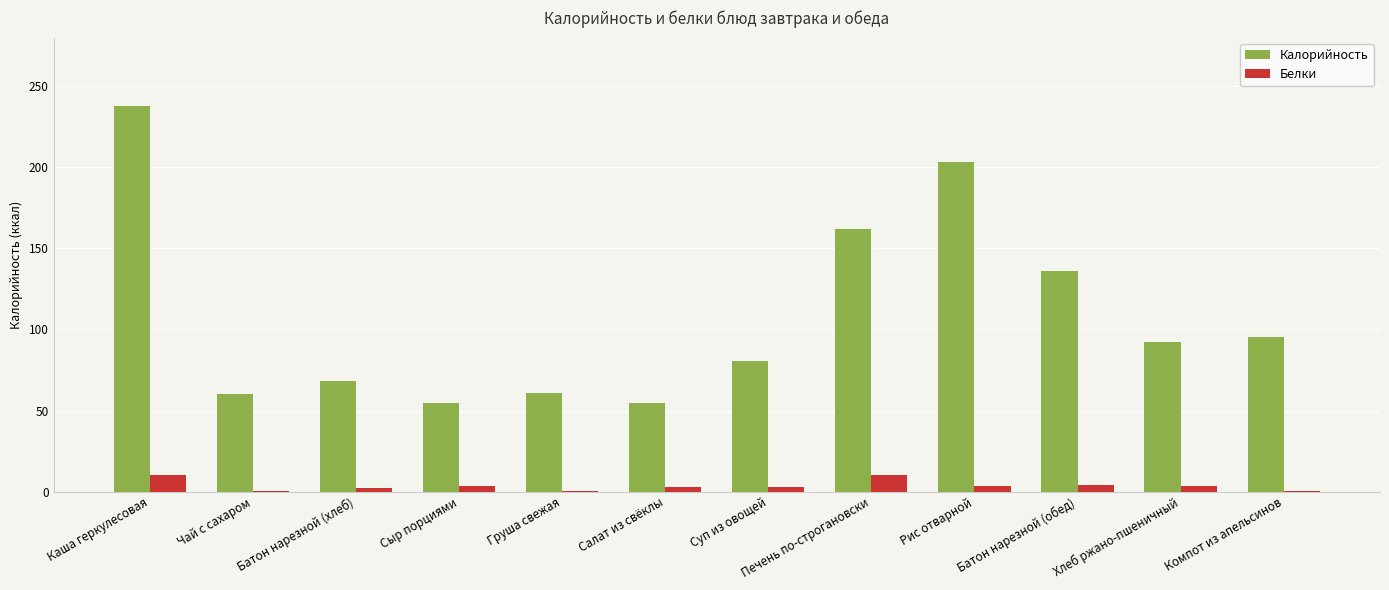

What is the average value of the Калорийность series?

108.7